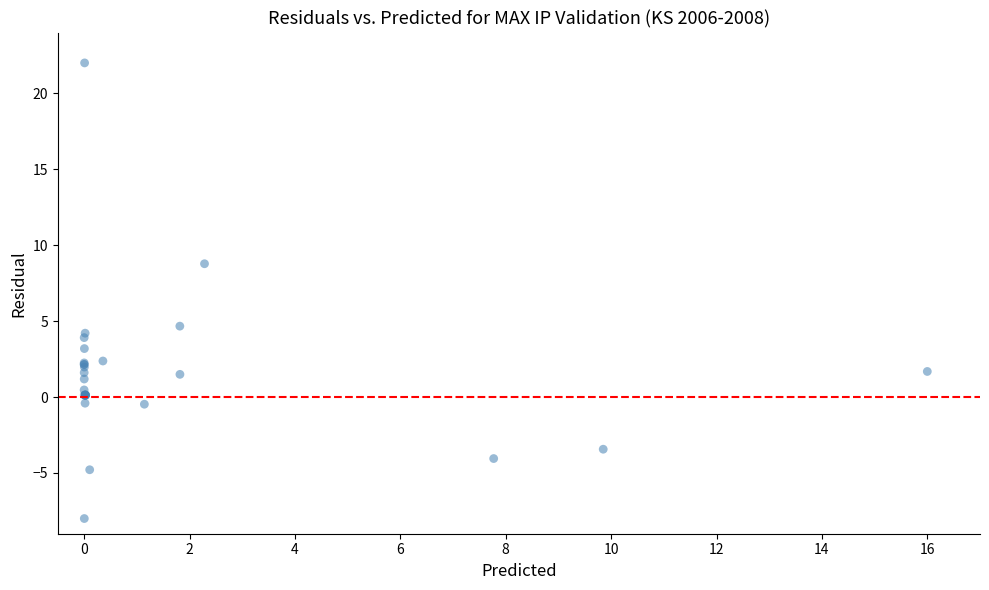

What Y value in the scatter plot is closest to 7?

8.8